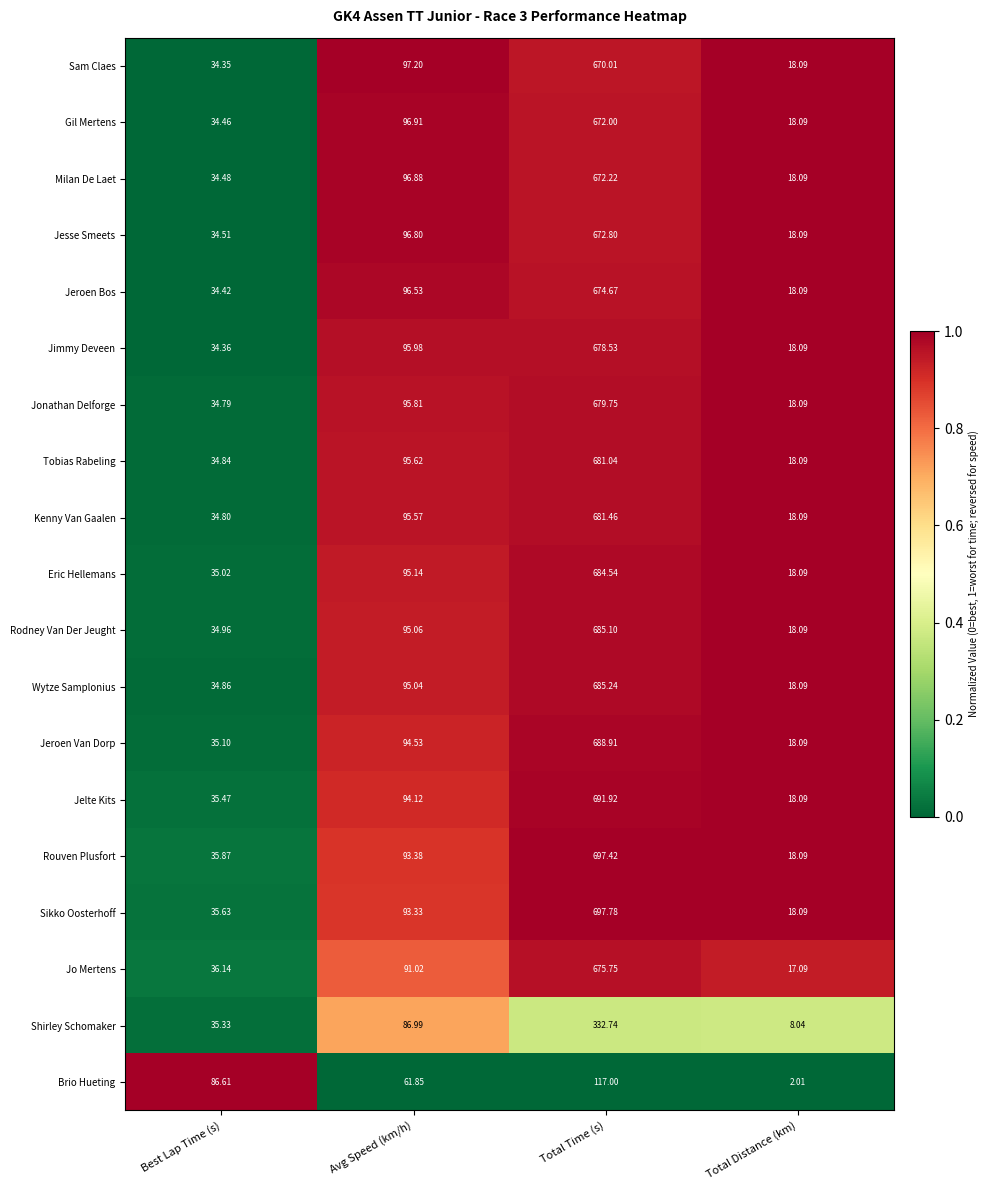

Rank the categories by Jeroen Bos value from highest to lowest.

Total Time (s), Avg Speed (km/h), Best Lap Time (s), Total Distance (km)